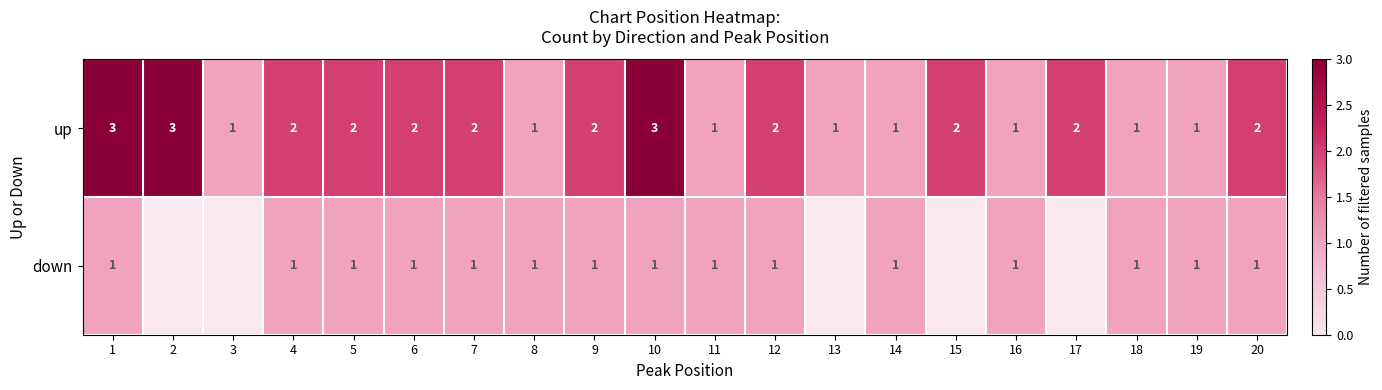

At which category is the sum across all series the highest?

1